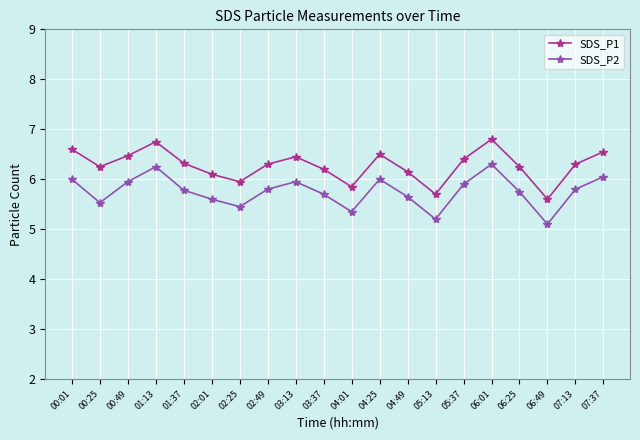

What position from the left is 02:25?

7